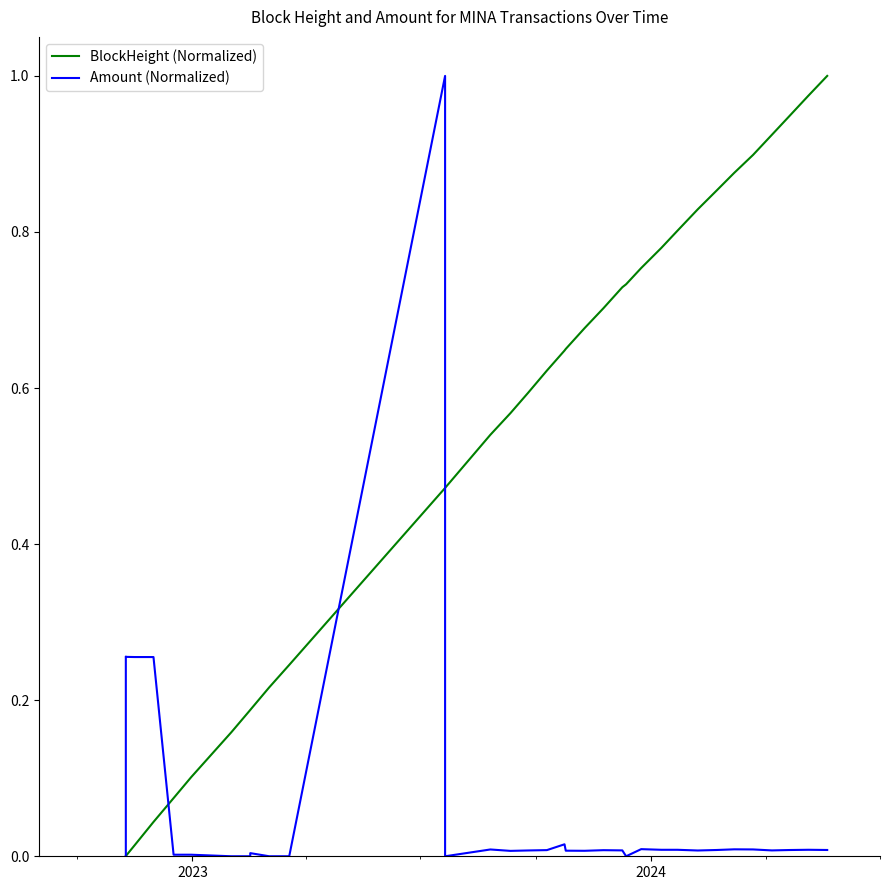

What is the sum of all Amount (Normalized) values?

2.2